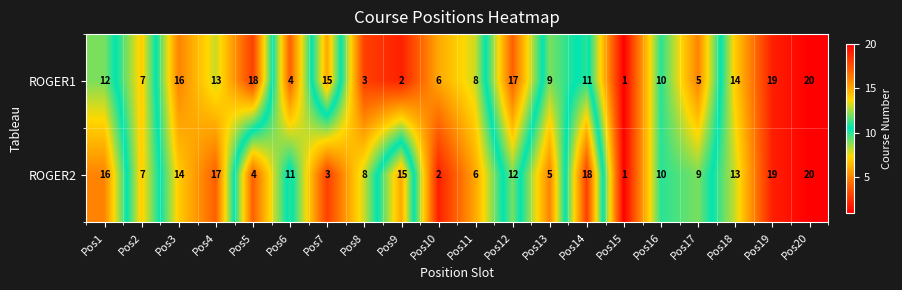

Read the ROGER1 value at Pos20, to the nearest 5.

20